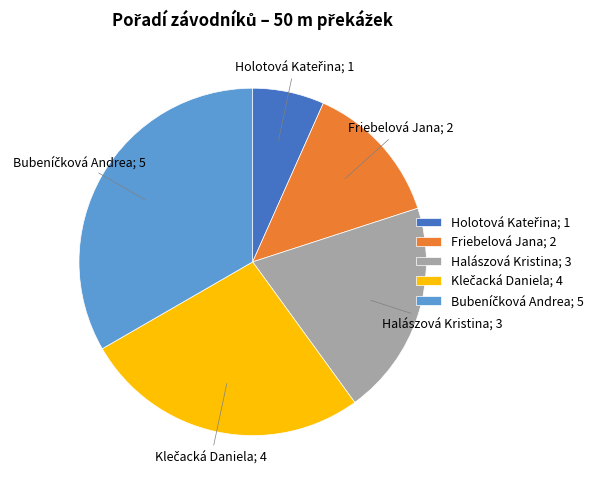

Does any single category account for the majority?

No